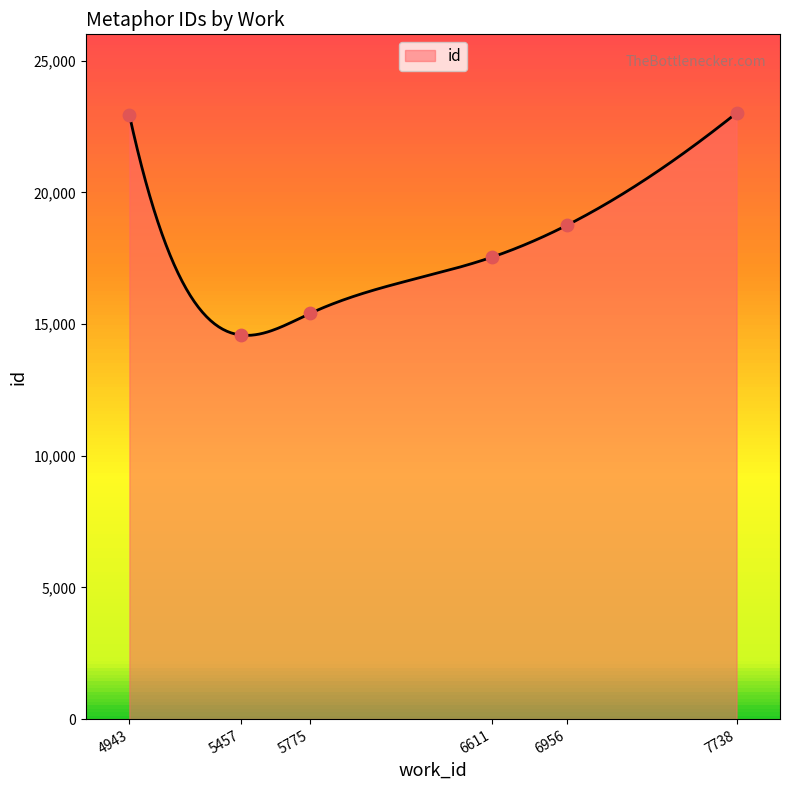

Approximately how many times larger is the value at 5775 compared to 5775?

1.0